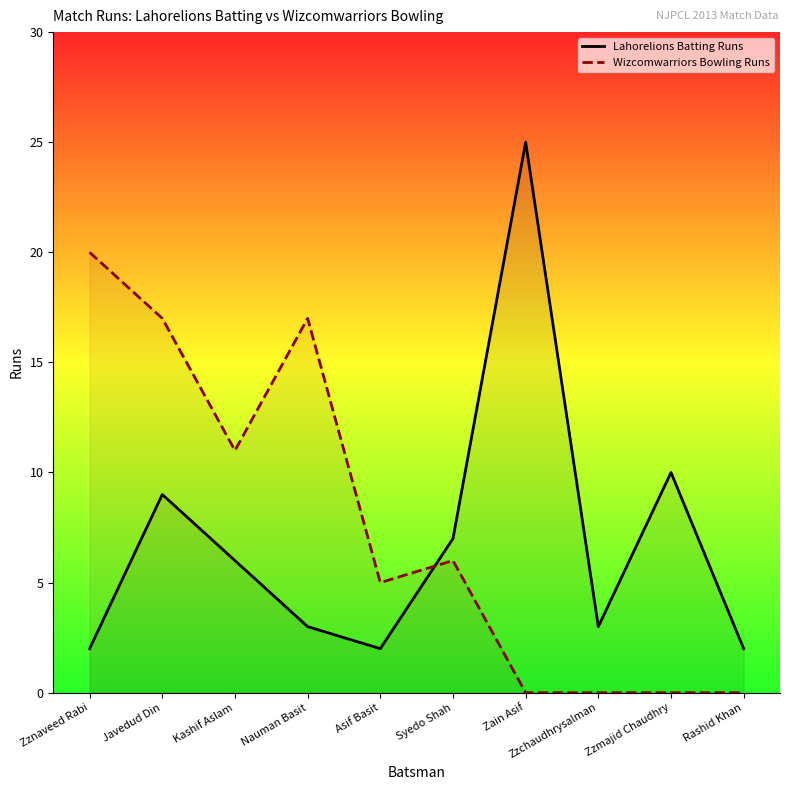

What is the difference between the highest and lowest values at Asif Basit?

3